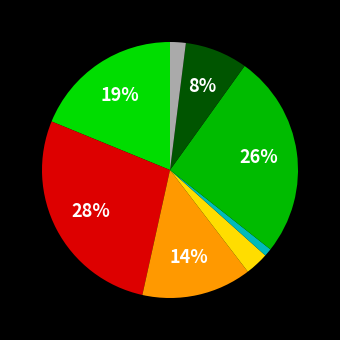

How many segments does this pie chart have?

8